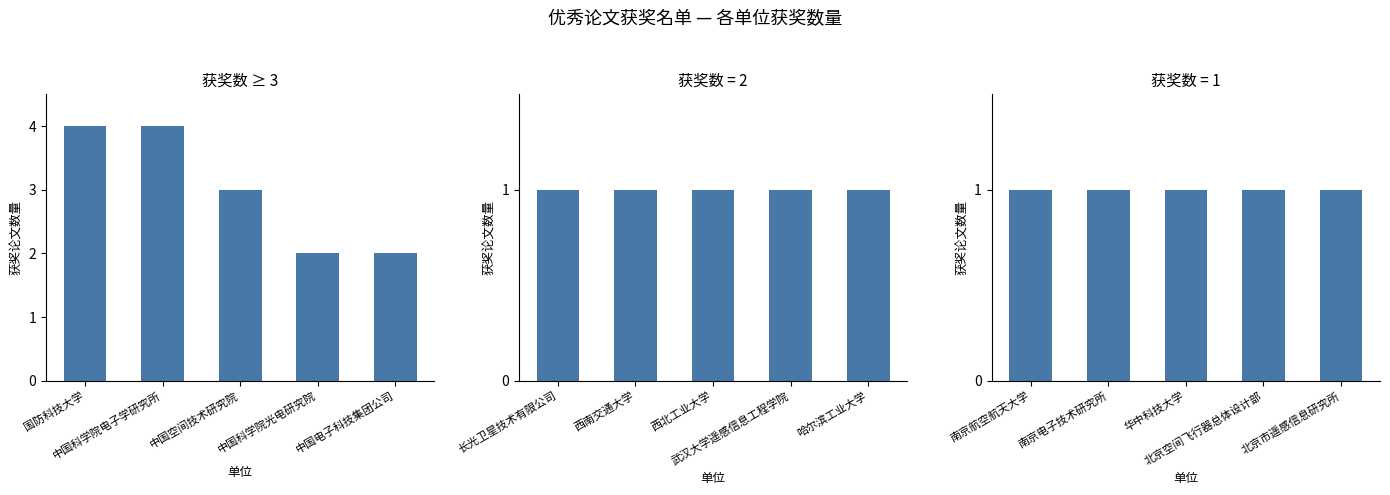

At which label does the data first exceed 3?

国防科技大学